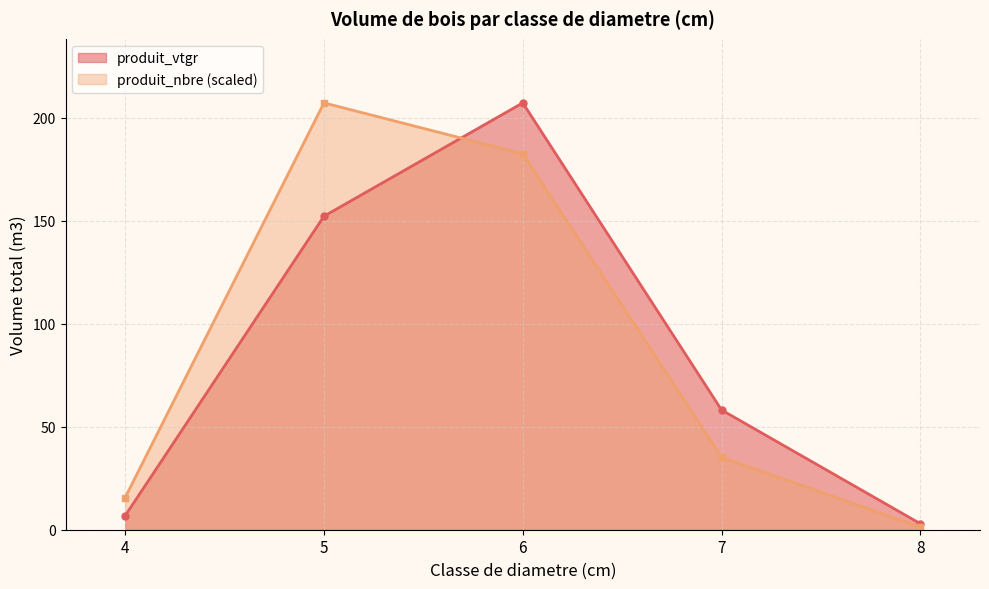

Which series has the widest spread of values?

produit_vtgr